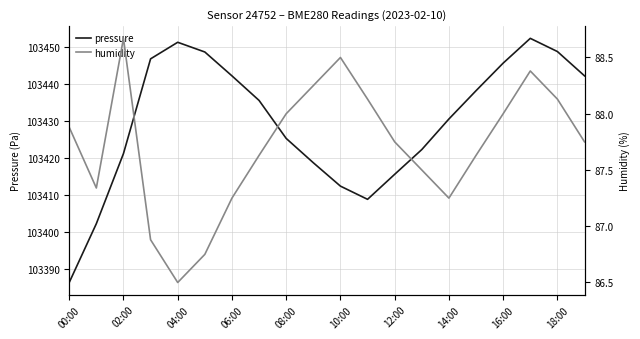

What is the average value of the pressure series?

103429.8